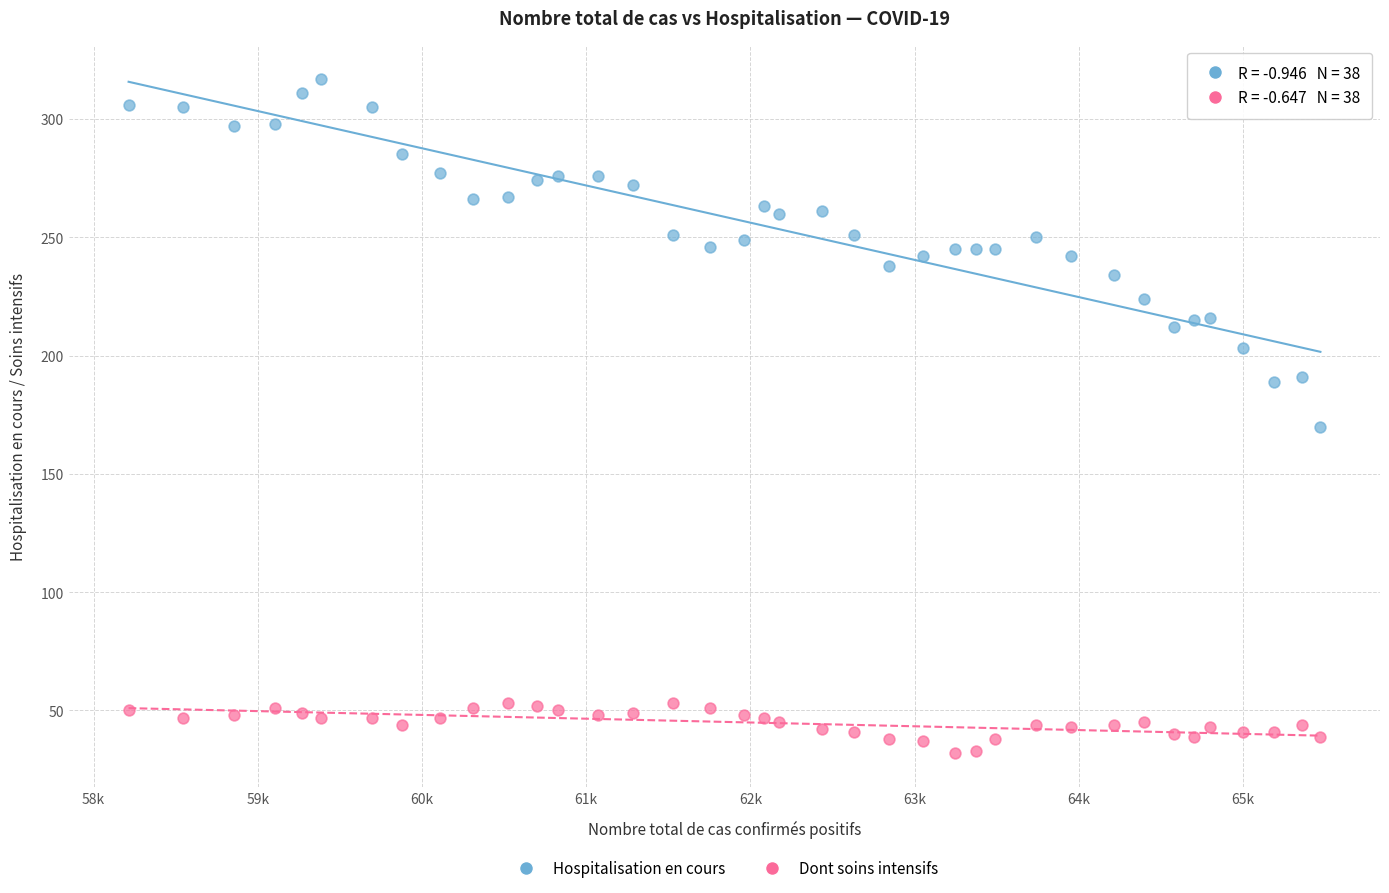

Which series reaches the minimum Y coordinate?

Dont soins intensifs